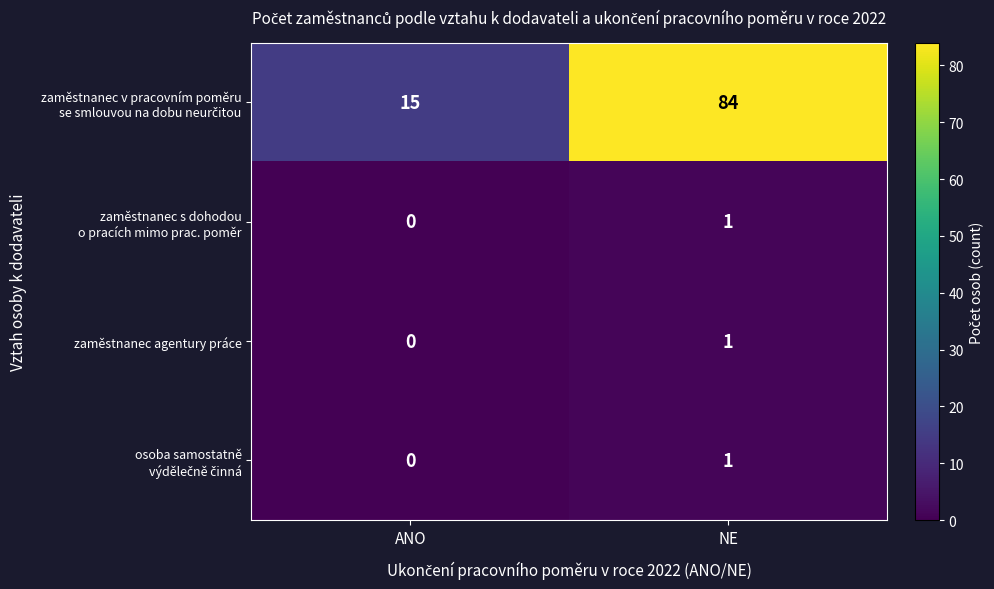

Count the number of data series in this chart.

4